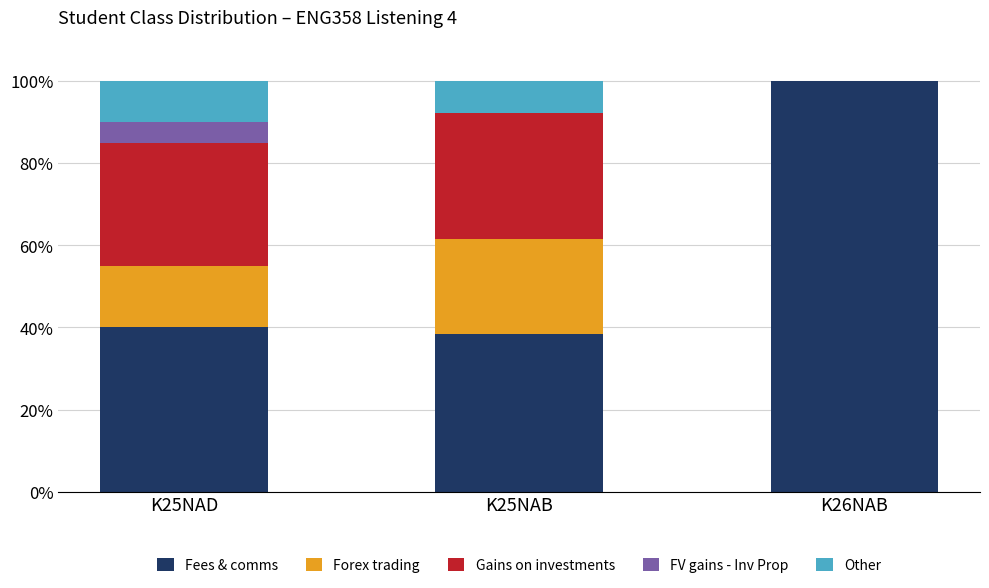

What is the sum of the Fees & comms values at K25NAD and K25NAB?

78.5